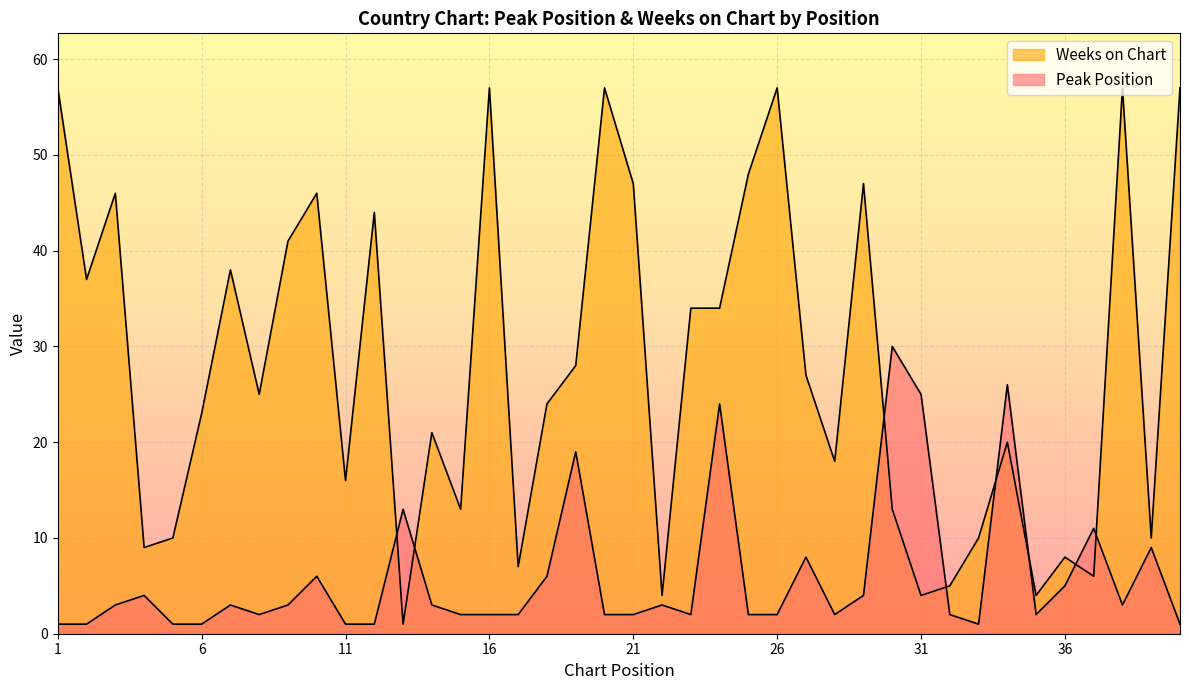

True or false: Weeks on Chart and Peak Position intersect in this chart.

True